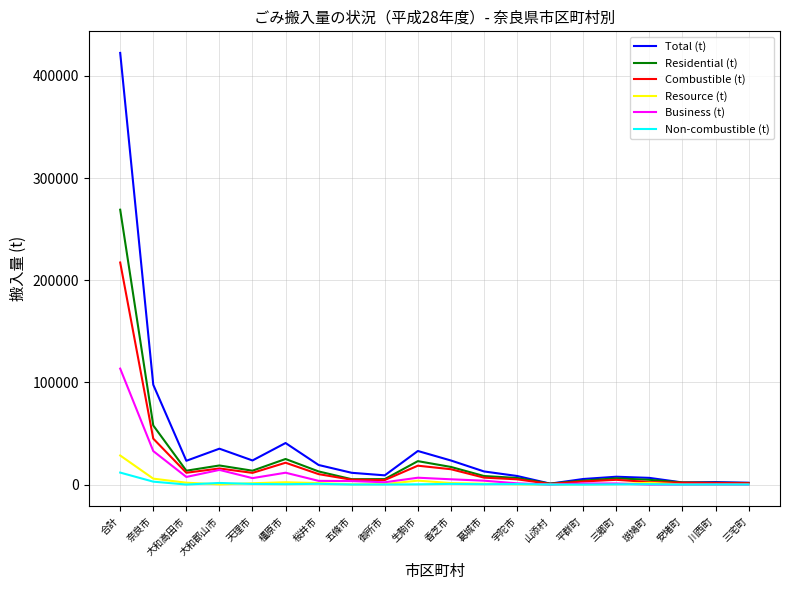

At which category does Residential (t) reach its first local valley?

大和高田市